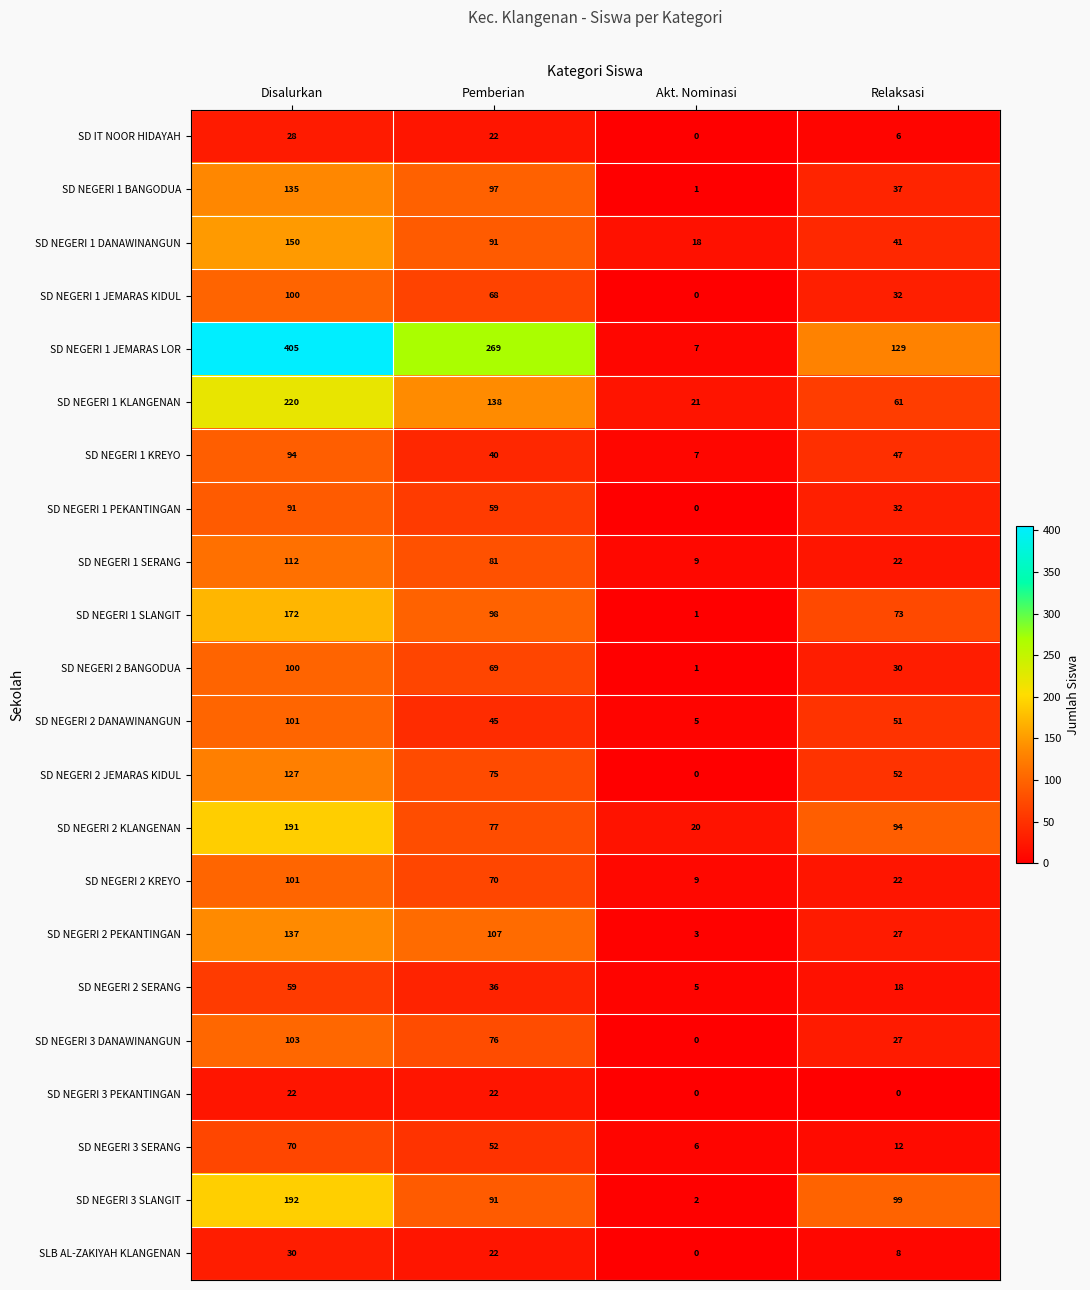

List the labels in order of SD NEGERI 1 DANAWINANGUN value, smallest first.

Akt. Nominasi, Relaksasi, Pemberian, Disalurkan